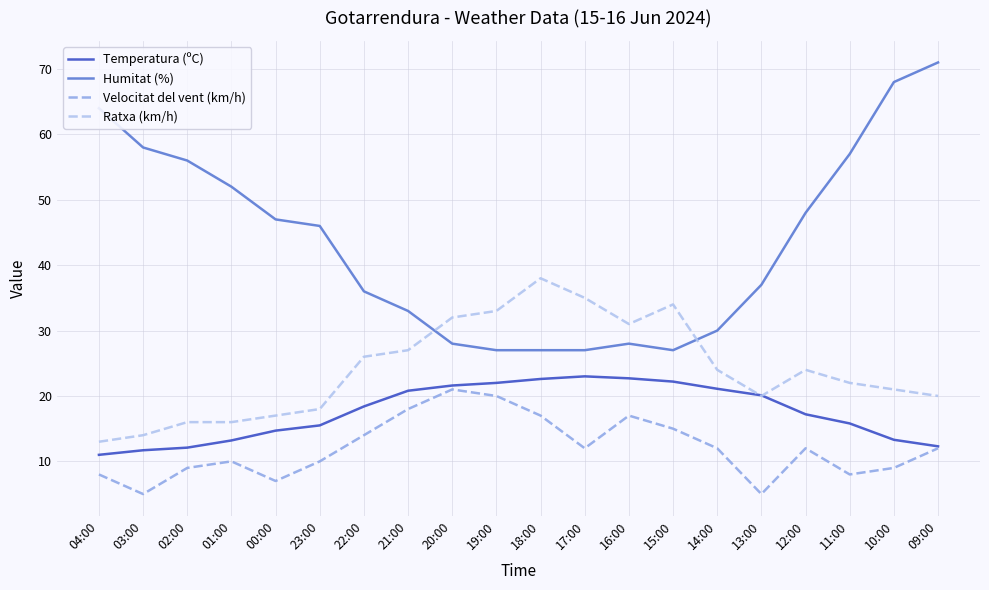

What is the difference between the second highest and minimum values in the Temperatura (ºC) series?

11.7